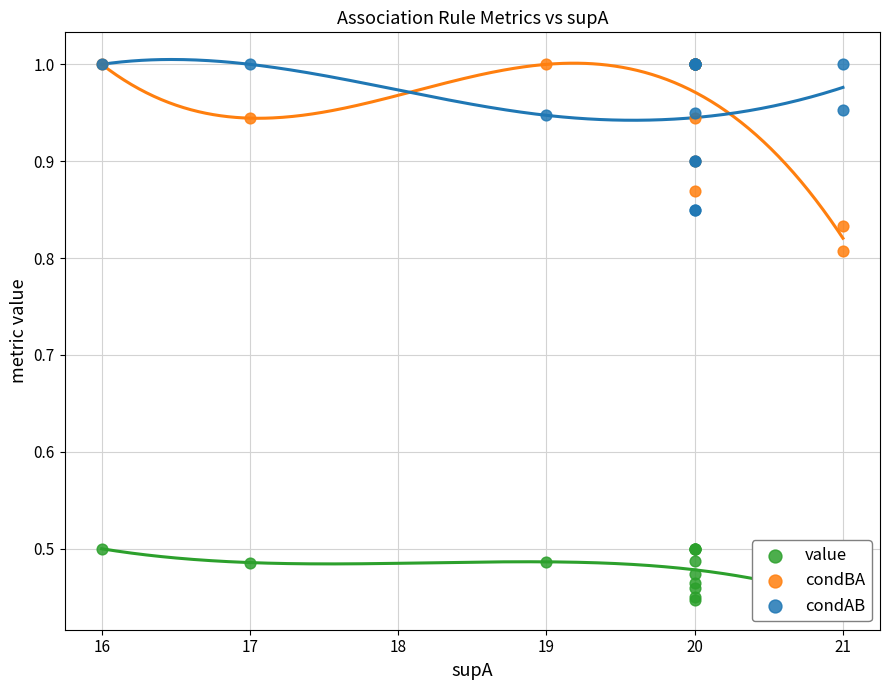

Which series has the widest spread of Y values?

condBA